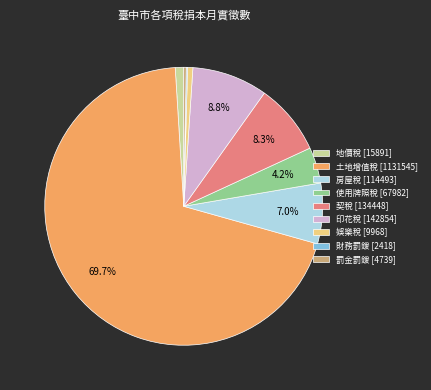

The 印花稅 slice represents 9% of the pie. True or false?

True